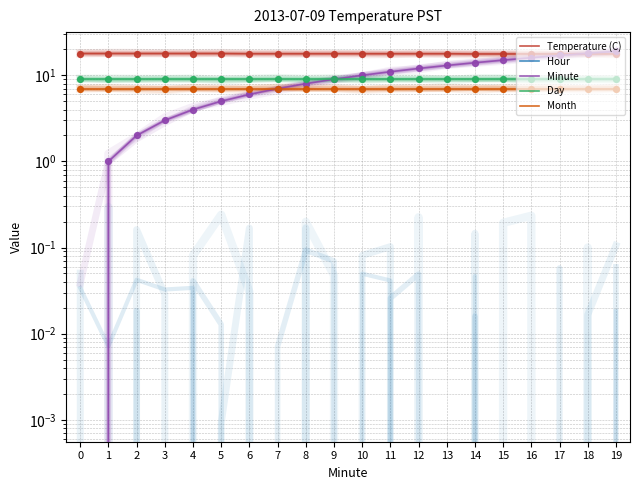

Which series has the largest Y range (max minus min)?

Minute